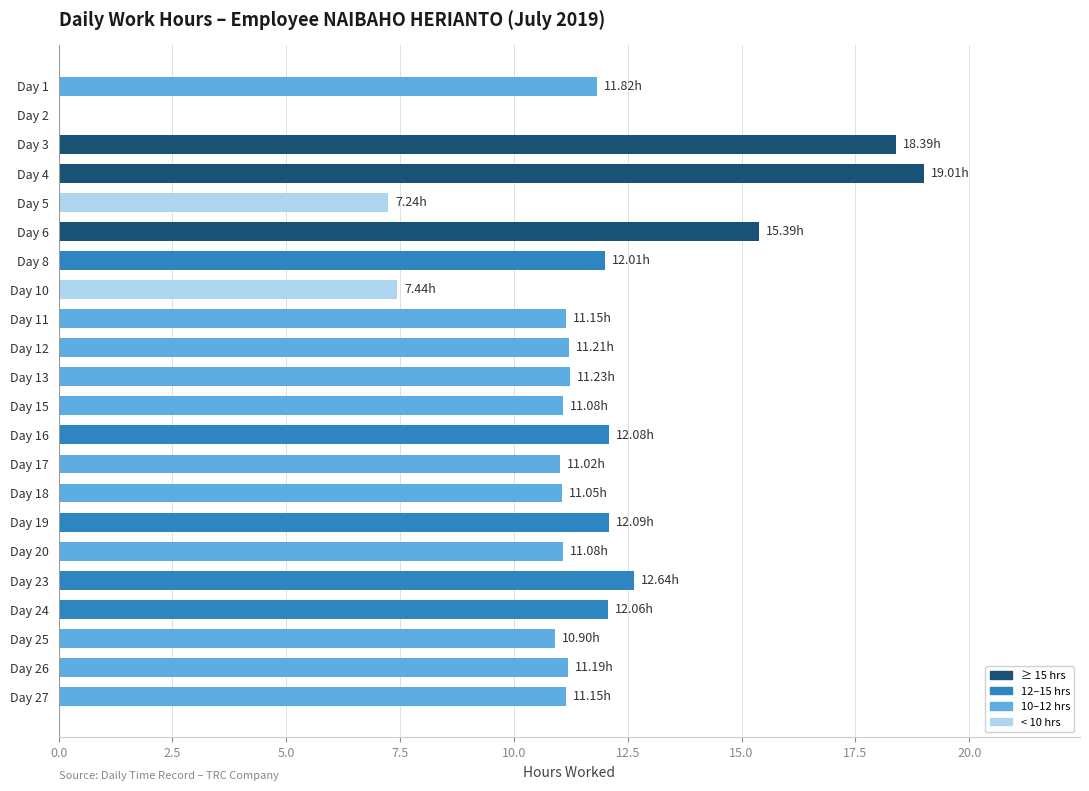

What is the change in value from Day 15 to Day 19?

+1.0